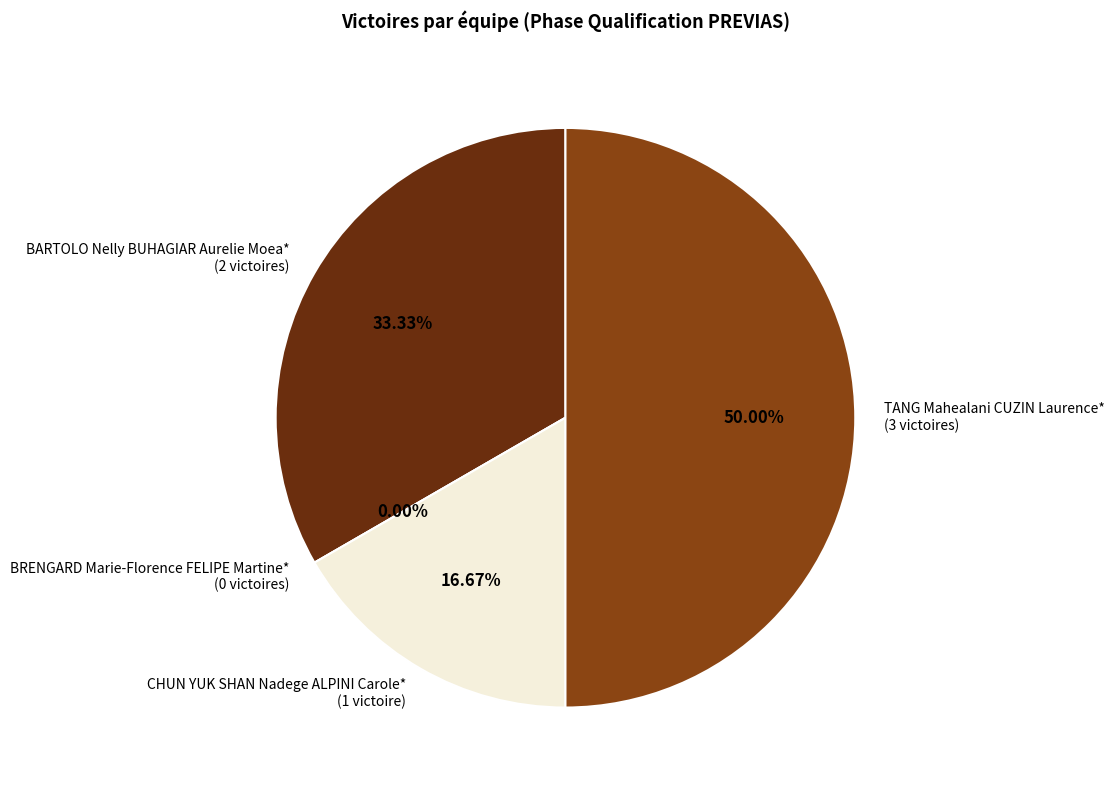

Which slice is the smallest?

BRENGARD Marie-Florence FELIPE Martine*